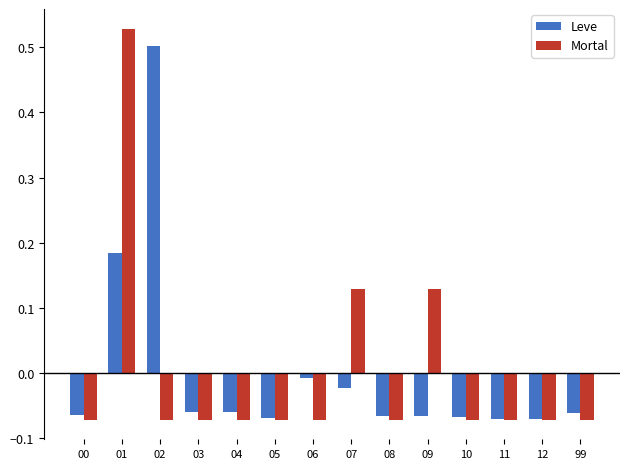

Does the chart contain stacked bars?

No